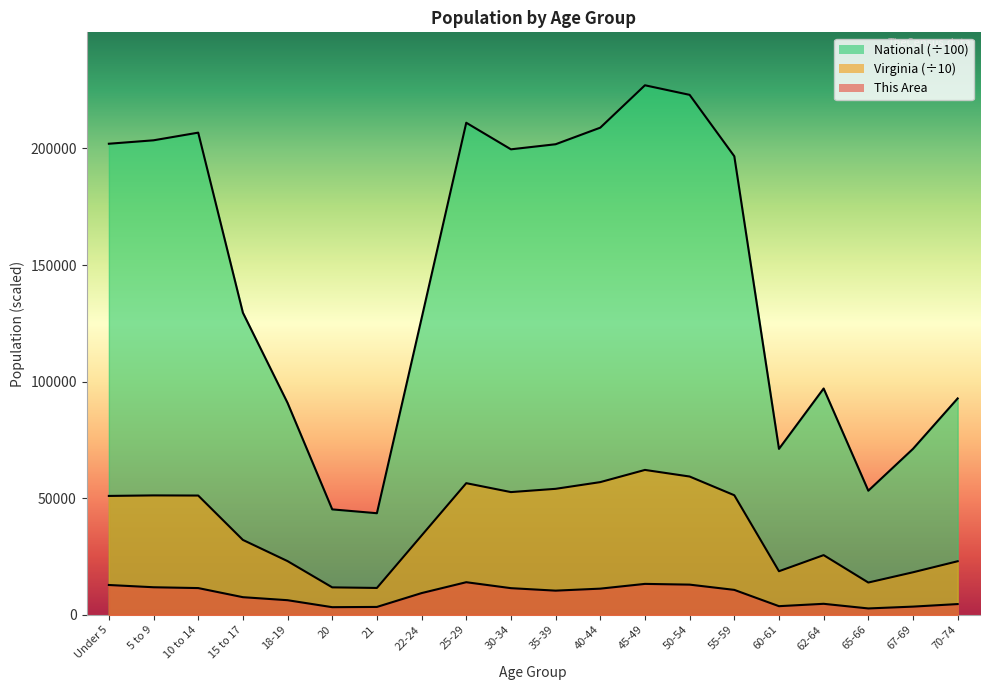

At how many categories does at least one series exceed 99196?

12